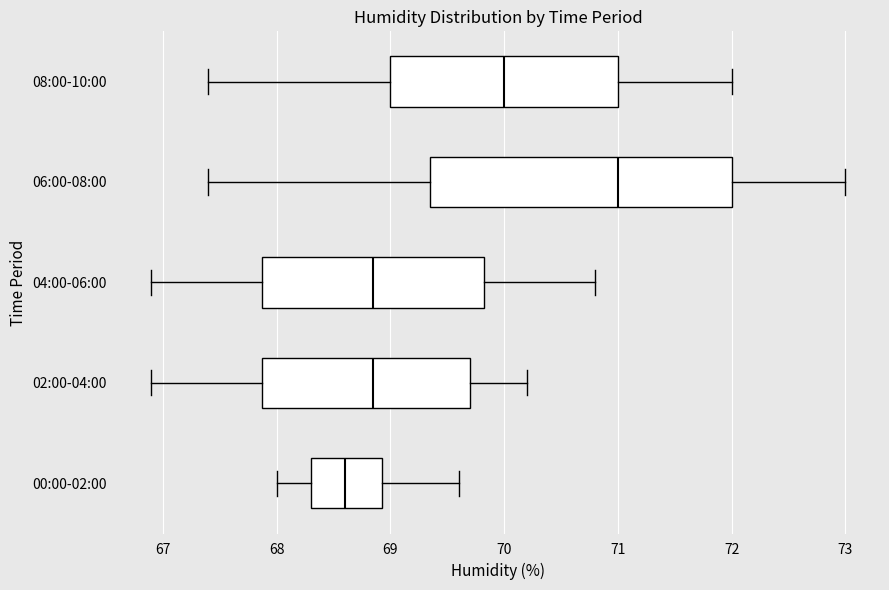

Reading bottom to top, read every box against the x-axis: the position of its median line, the range the box covers, and the ends of its whiskers. The values are not printed on the chart, so give them approximately, as read against the axis.

00:00-02:00: median 68.6, box 68.3 to 68.9, whiskers 68.0 to 69.6
02:00-04:00: median 68.9, box 67.9 to 69.7, whiskers 66.9 to 70.2
04:00-06:00: median 68.9, box 67.9 to 69.8, whiskers 66.9 to 70.8
06:00-08:00: median 71.0, box 69.4 to 72.0, whiskers 67.4 to 73.0
08:00-10:00: median 70.0, box 69.0 to 71.0, whiskers 67.4 to 72.0